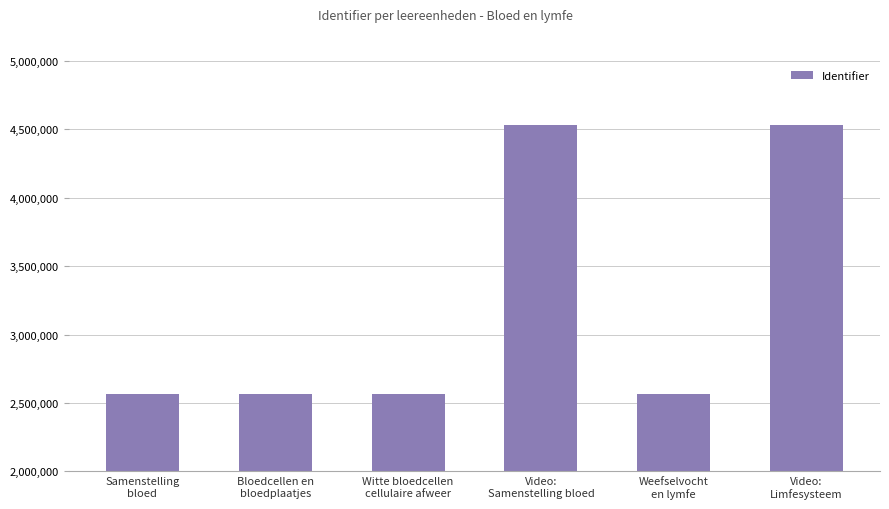

What is the average value?

3221539